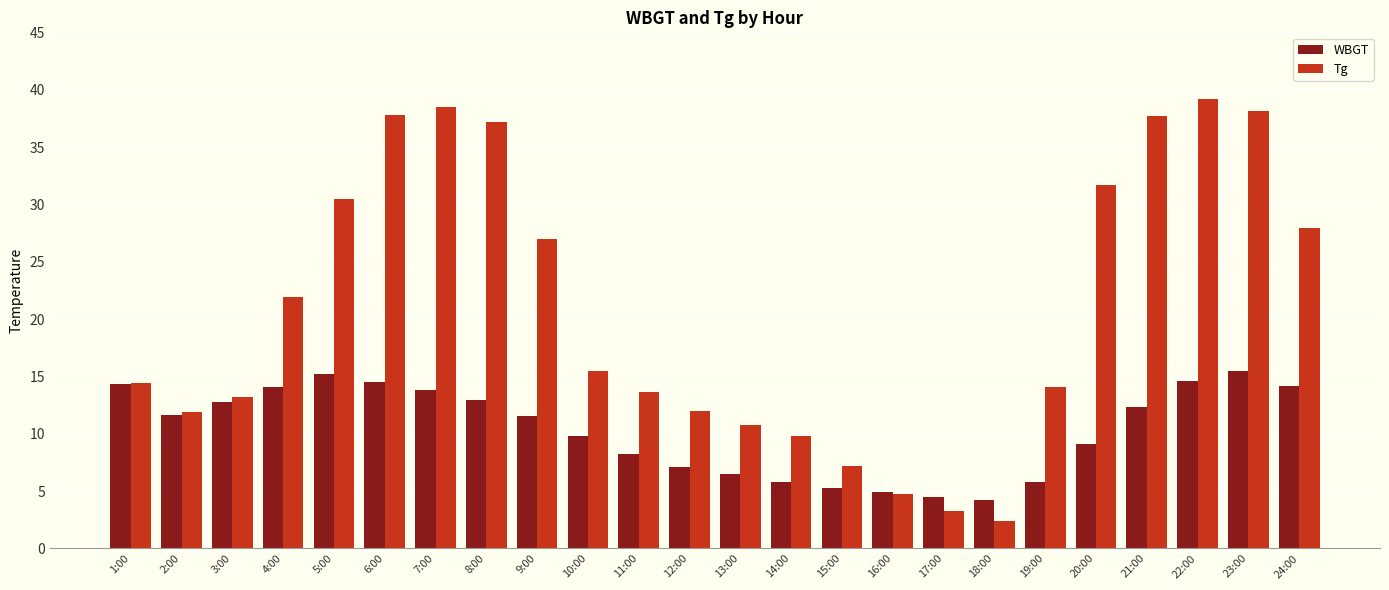

Which series has the widest spread of values?

Tg